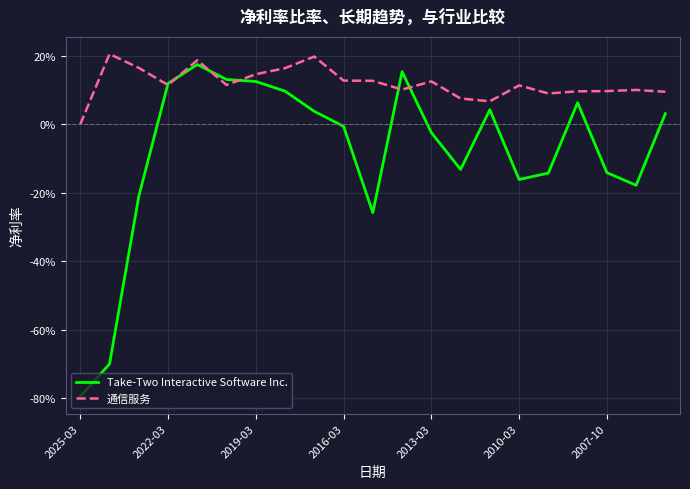

What are all the series names shown in the legend?

Take-Two Interactive Software Inc., 通信服务